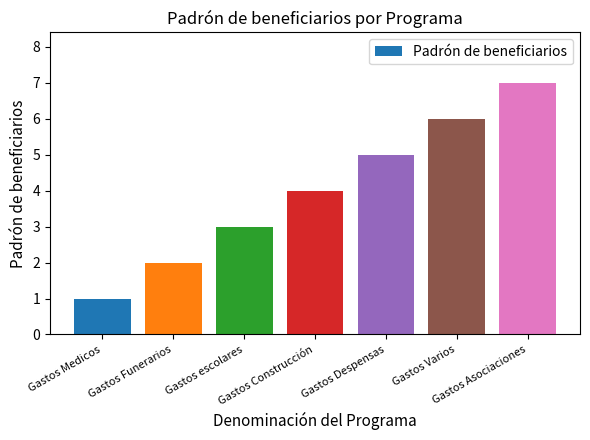

What is the smallest value displayed?

1